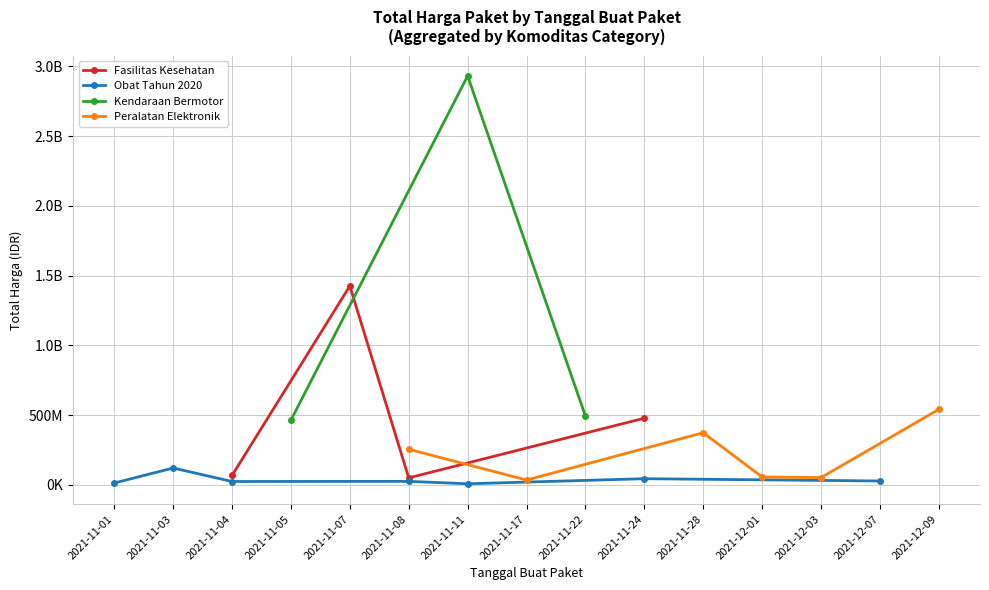

What is the difference between the maximum and second lowest values in the Total Harga (Kendaraan & Elektronik) series?

2641772000